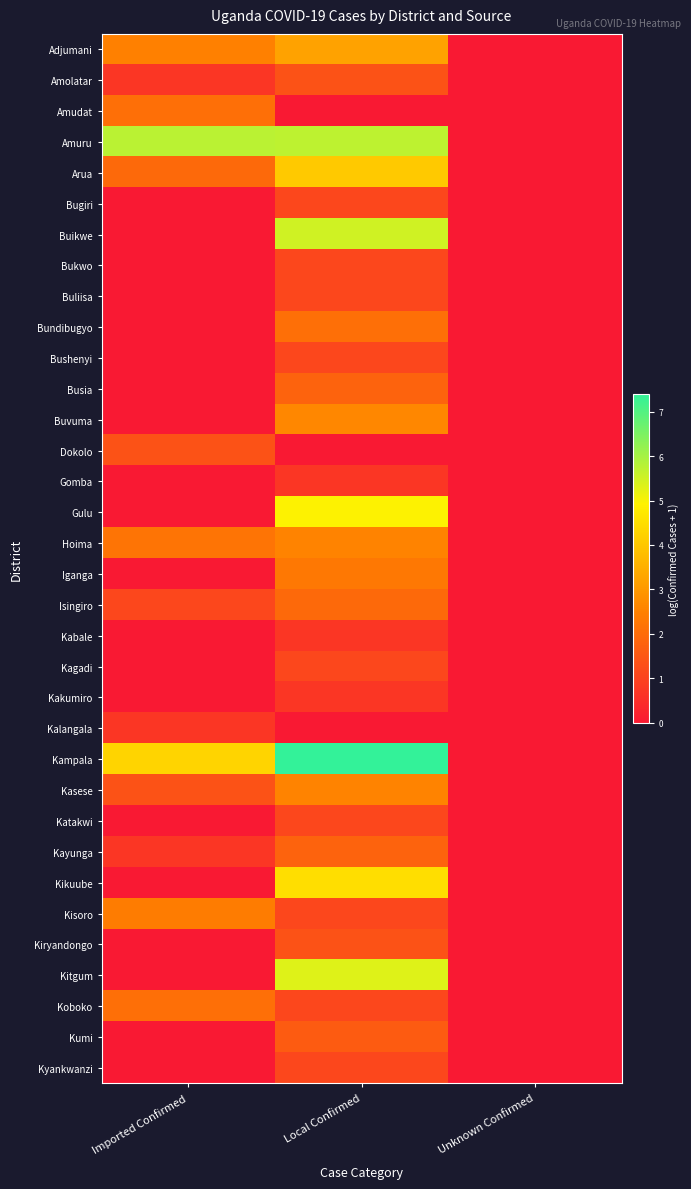

Rank the series at Imported Confirmed from lowest to highest value.

Bugiri, Buikwe, Bukwo, Buliisa, Bundibugyo, Bushenyi, Busia, Buvuma, Gomba, Gulu, Iganga, Kabale, Kagadi, Kakumiro, Katakwi, Kikuube, Kiryandongo, Kitgum, Kumi, Kyankwanzi, Amolatar, Kalangala, Kayunga, Isingiro, Dokolo, Kasese, Arua, Amudat, Koboko, Hoima, Kisoro, Adjumani, Kampala, Amuru